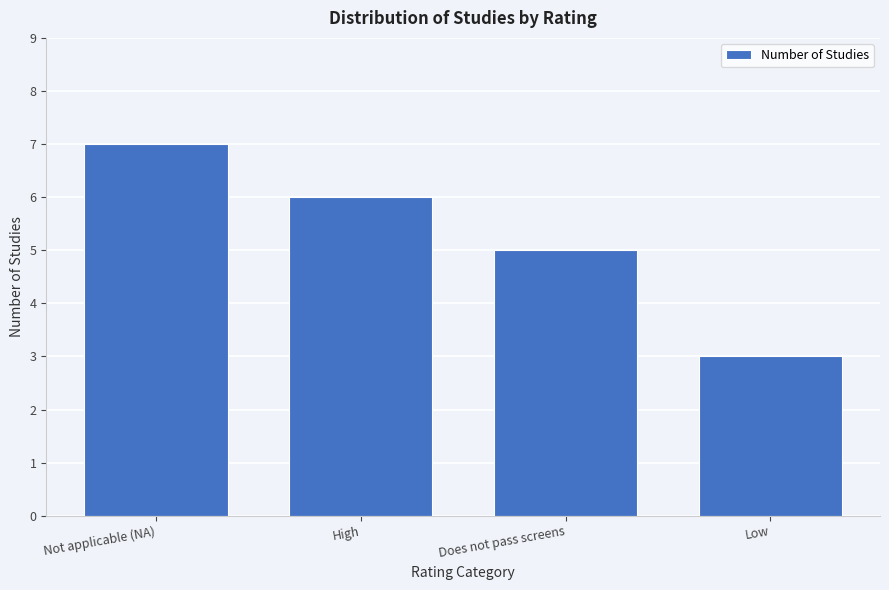

Reading left to right, what are all the values shown in this chart?

7	6	5	3